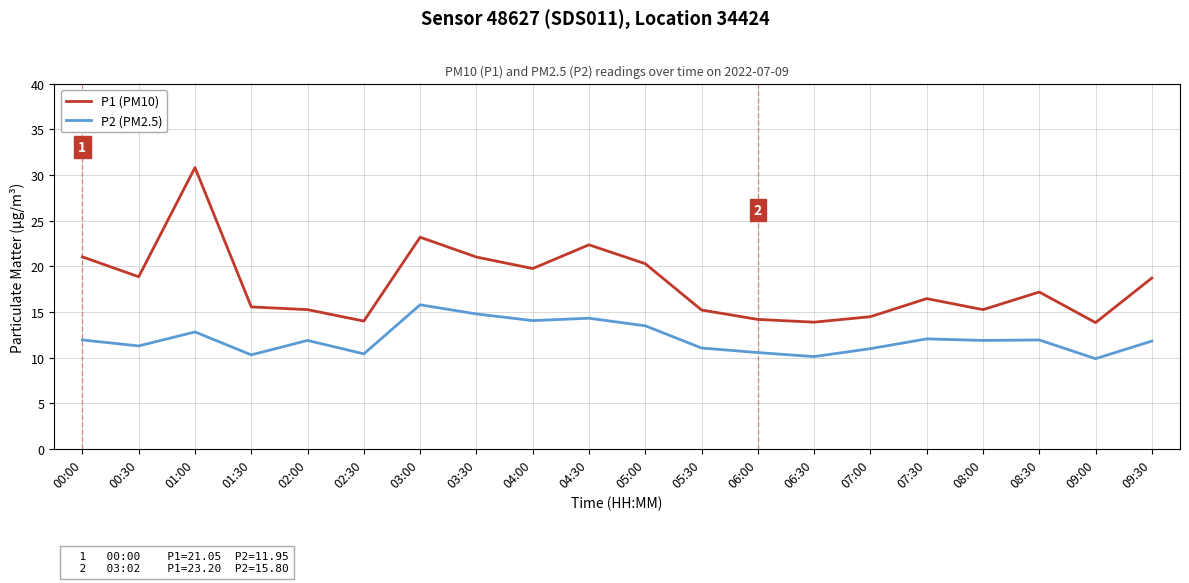

What is the difference between the second highest and second lowest values in the P2 (PM2.5) series?

4.7